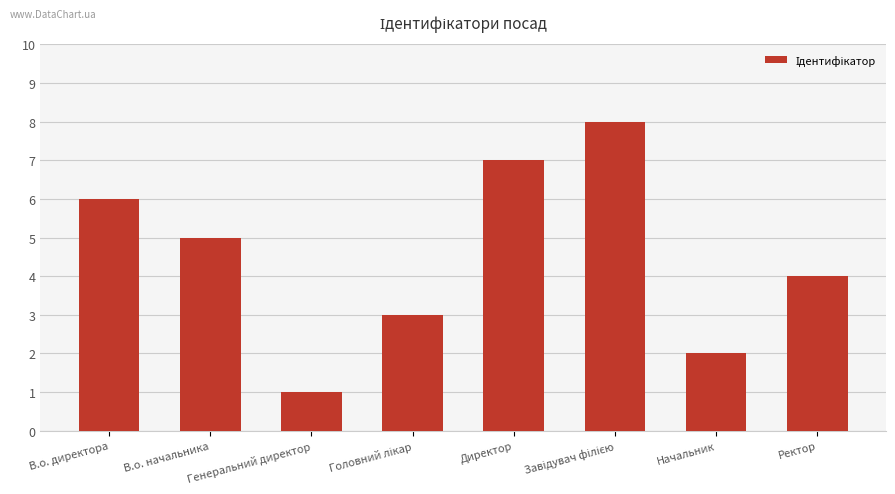

Count the number of categories in the chart.

8